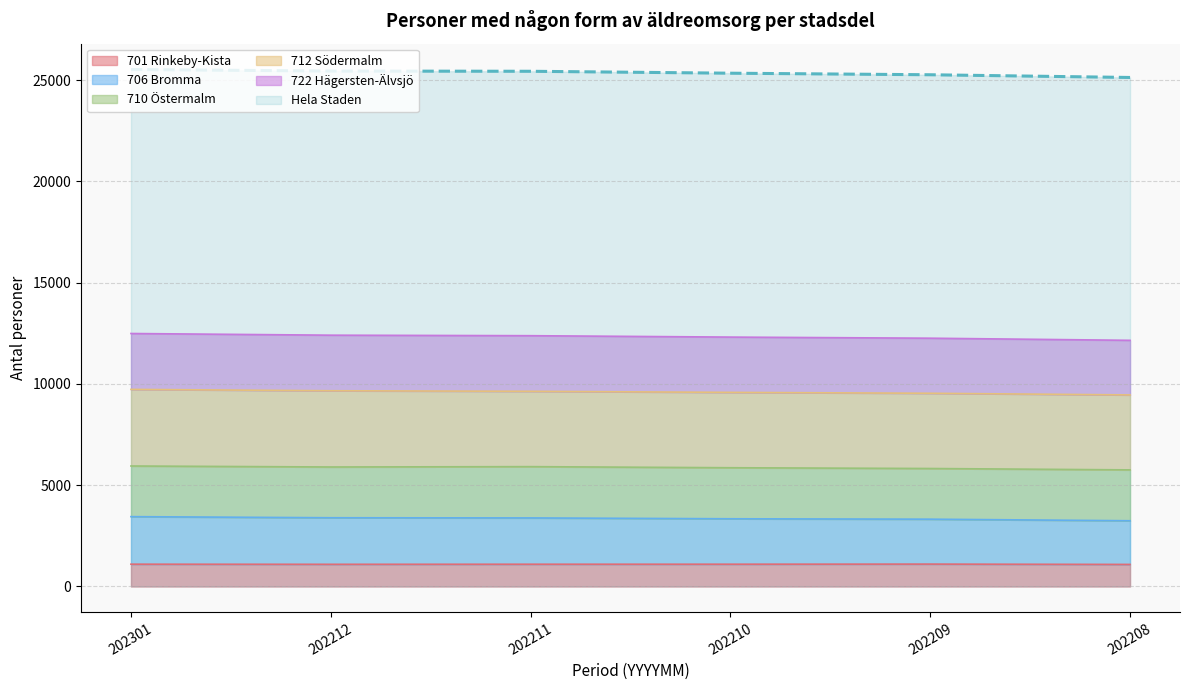

What is the difference between the maximum and minimum values in the 701 Rinkeby-Kista series?

16